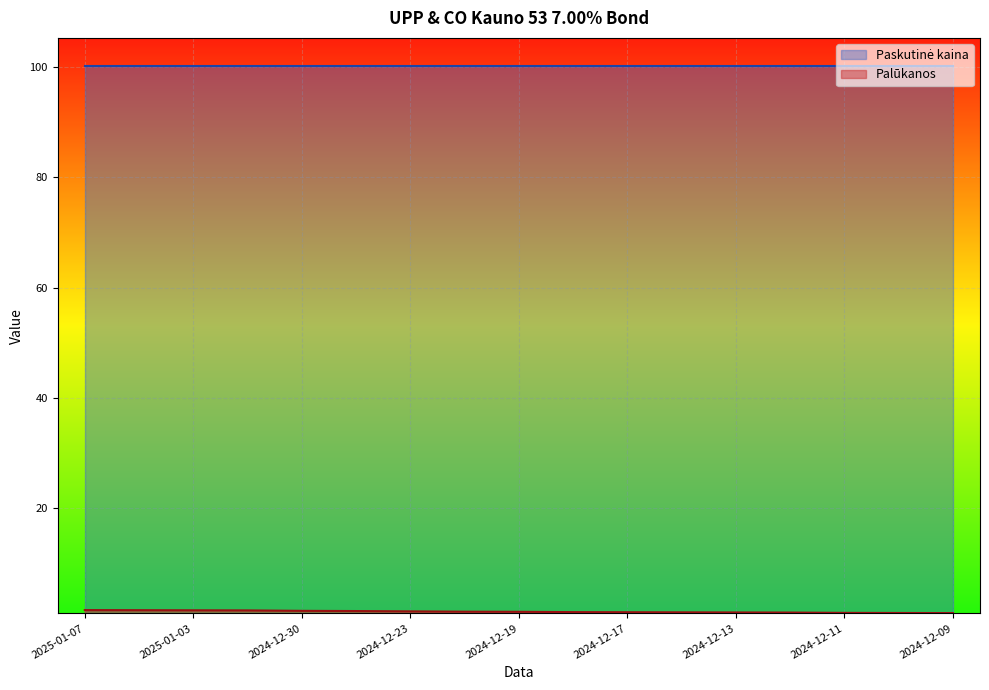

What is the maximum value shown in the chart?

100.2